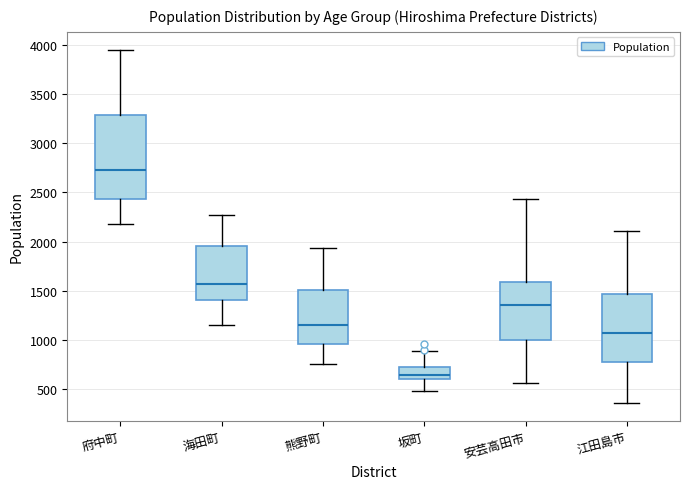

Reading left to right, read every box against the y-axis: the position of its median line, the range the box covers, and the ends of its whiskers. The values are not printed on the chart, so give them approximately, as read against the axis.

府中町: median 2750, box 2450 to 3300, whiskers 2200 to 3950
海田町: median 1550, box 1400 to 1950, whiskers 1150 to 2250
熊野町: median 1150, box 950 to 1500, whiskers 750 to 1950
坂町: median 650, box 600 to 700, whiskers 500 to 900
安芸高田市: median 1350, box 1000 to 1600, whiskers 550 to 2450
江田島市: median 1050, box 800 to 1450, whiskers 350 to 2100